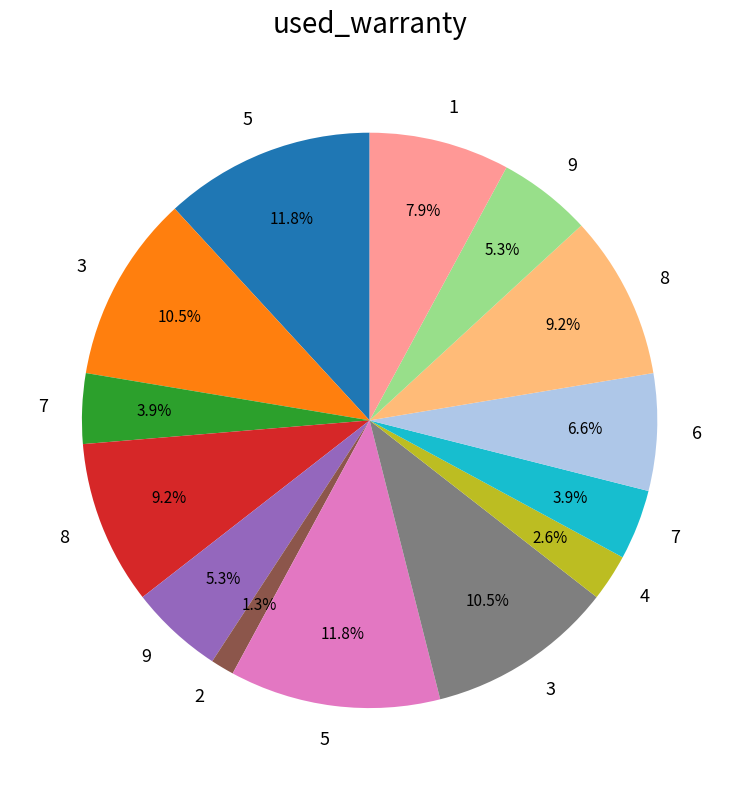

Does any single category account for the majority?

No